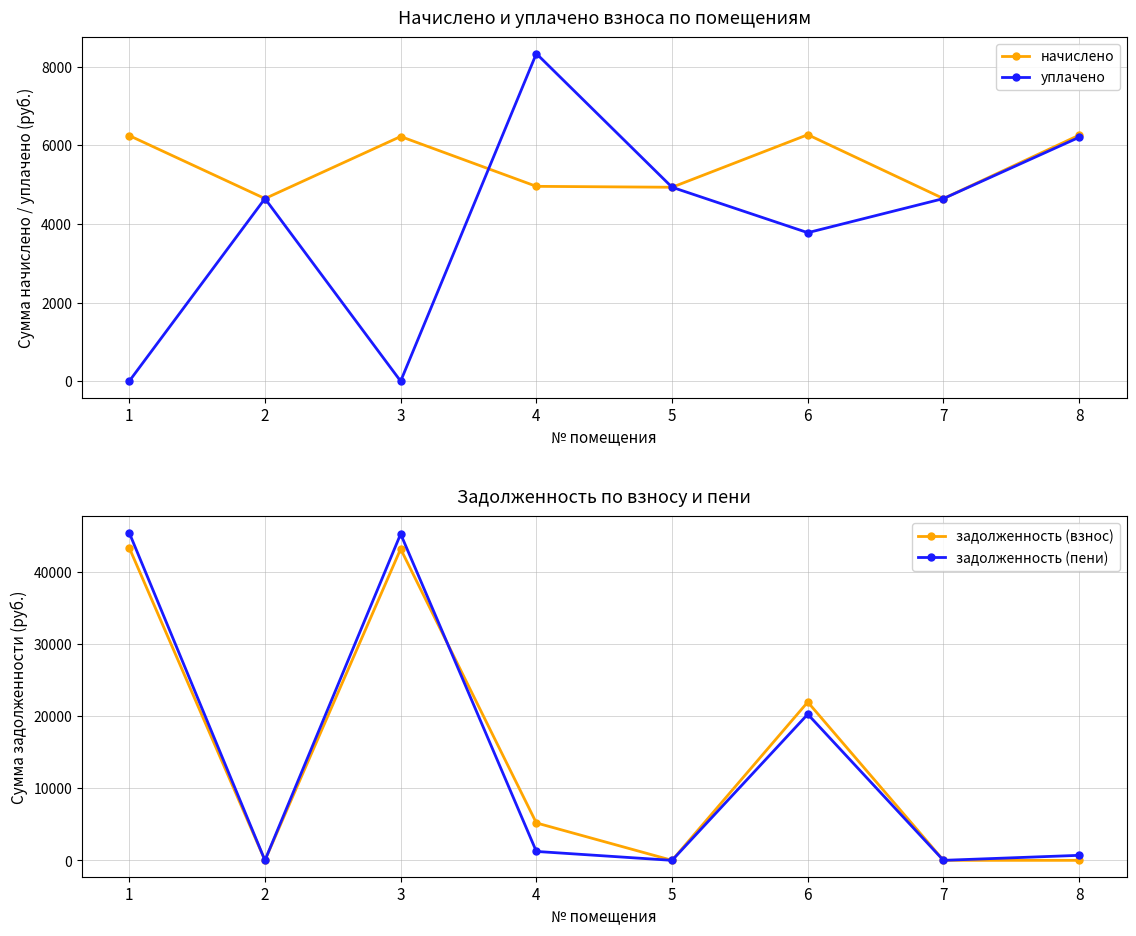

Is it true that задолженность (пени) equals 695.0 at 8?

True